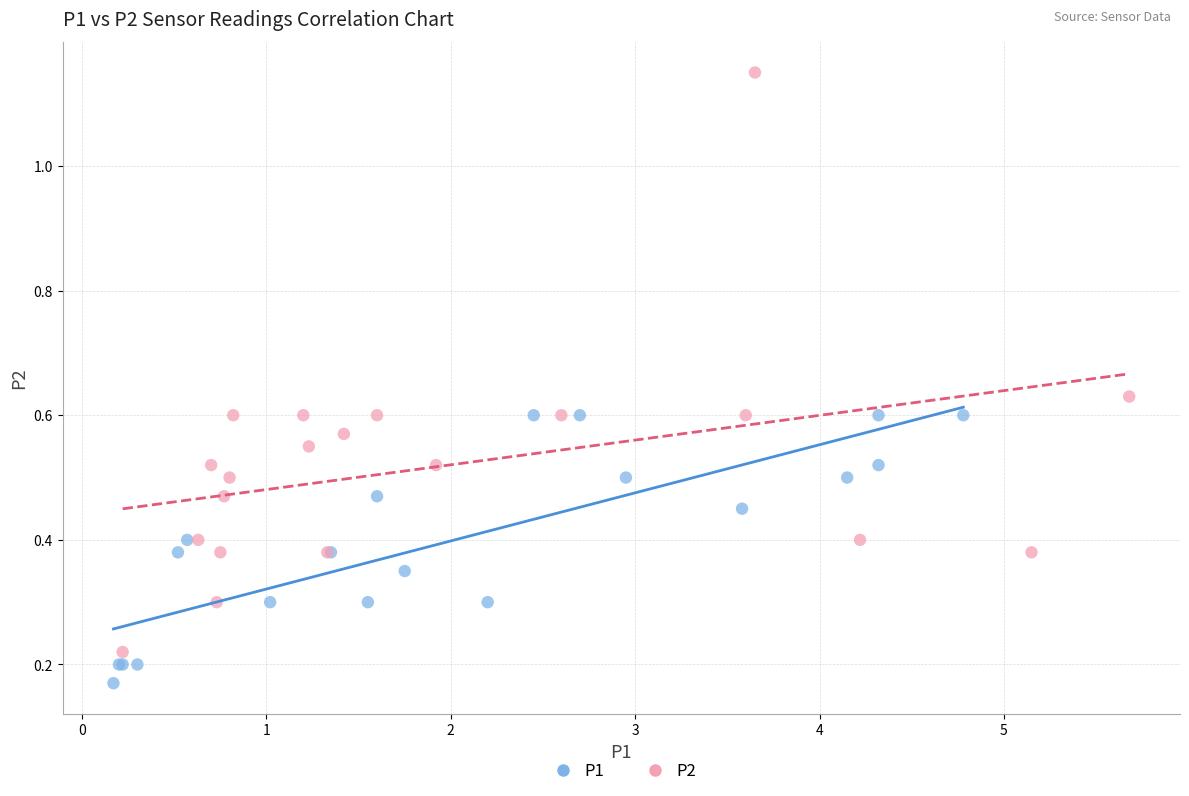

Which series has the widest spread of Y values?

P2